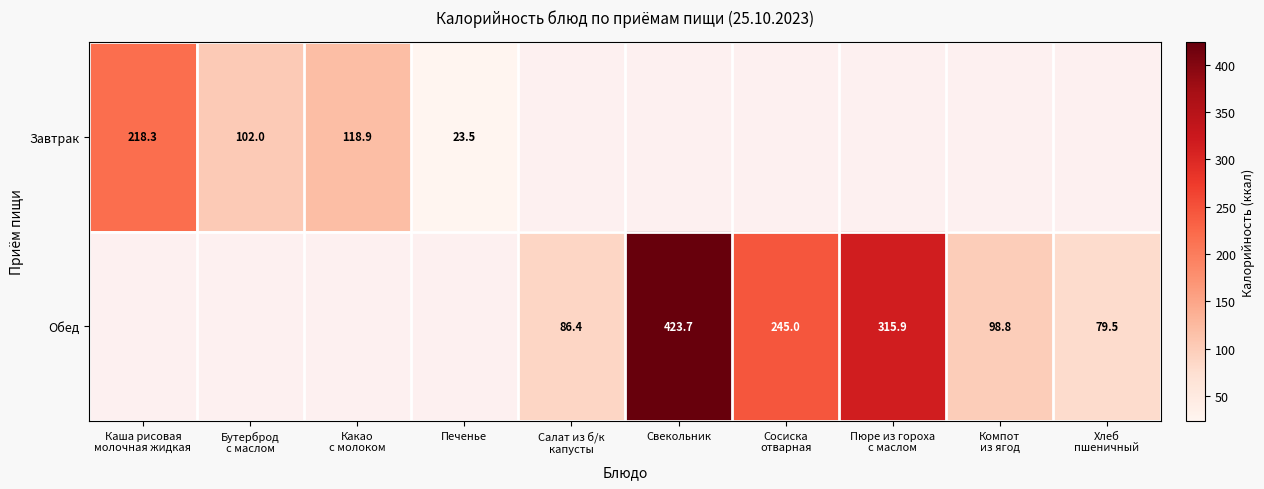

How many categories are shown in the chart?

10